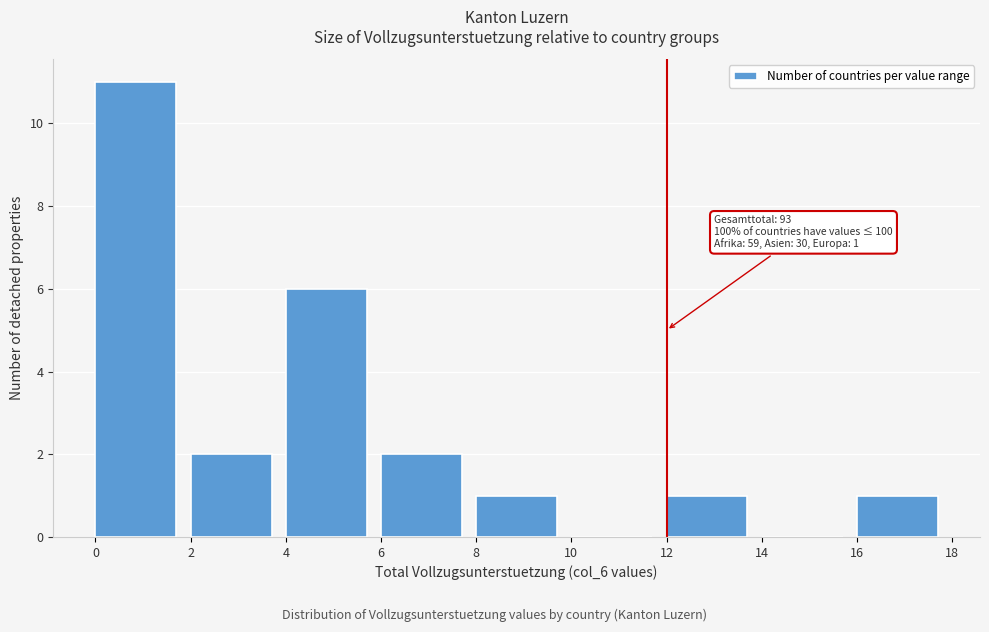

Which range on the x-axis has the tallest bar?

0 to 2